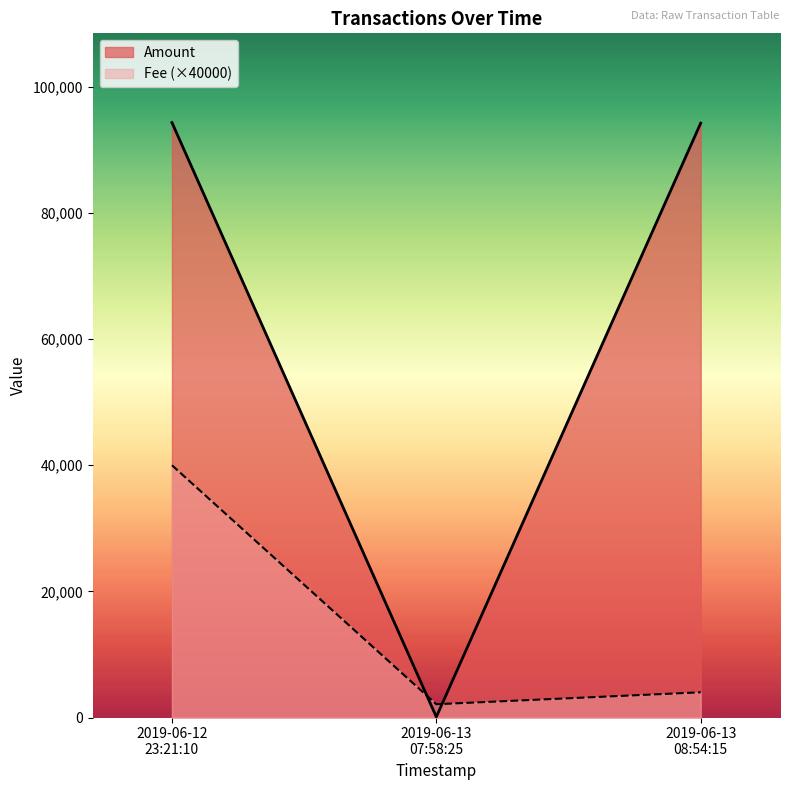

What is the minimum value shown in the chart?

94.0